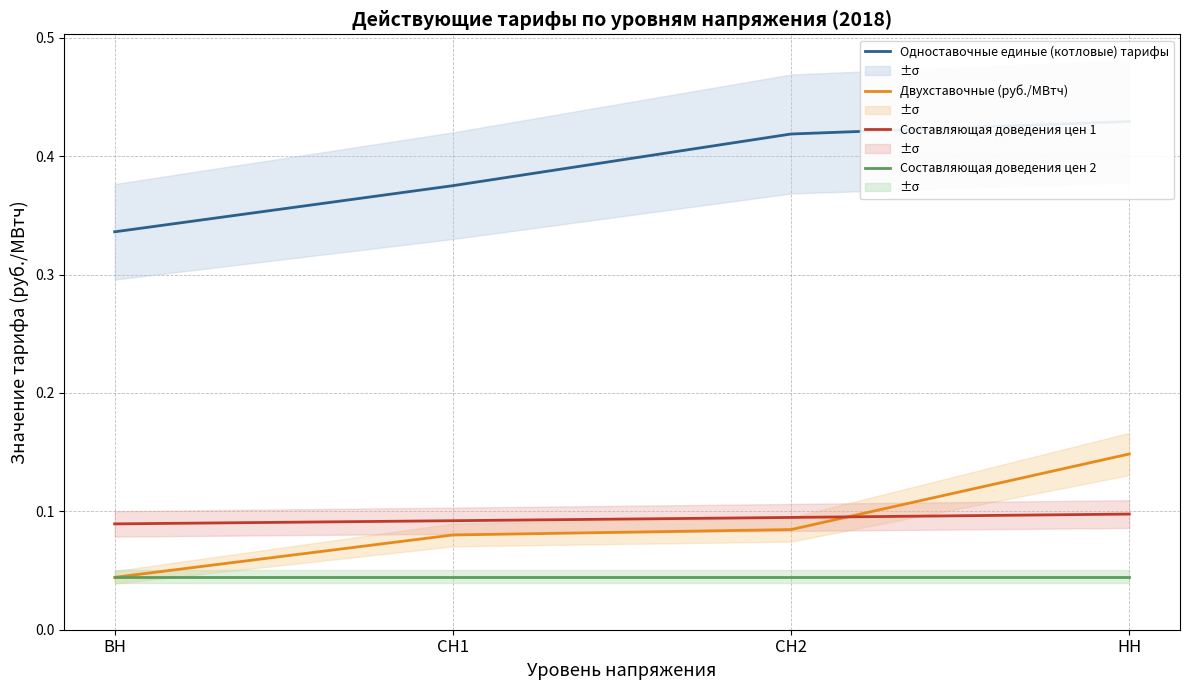

Reading left to right, transcribe all the data shown in this chart.

Одноставочные единые (котловые) тарифы: 0.3	0.4	0.4	0.4
Двухставочные (руб./МВтч): 0.0	0.1	0.1	0.1
Составляющая доведения цен 1: 0.1	0.1	0.1	0.1
Составляющая доведения цен 2: 0.0	0.0	0.0	0.0